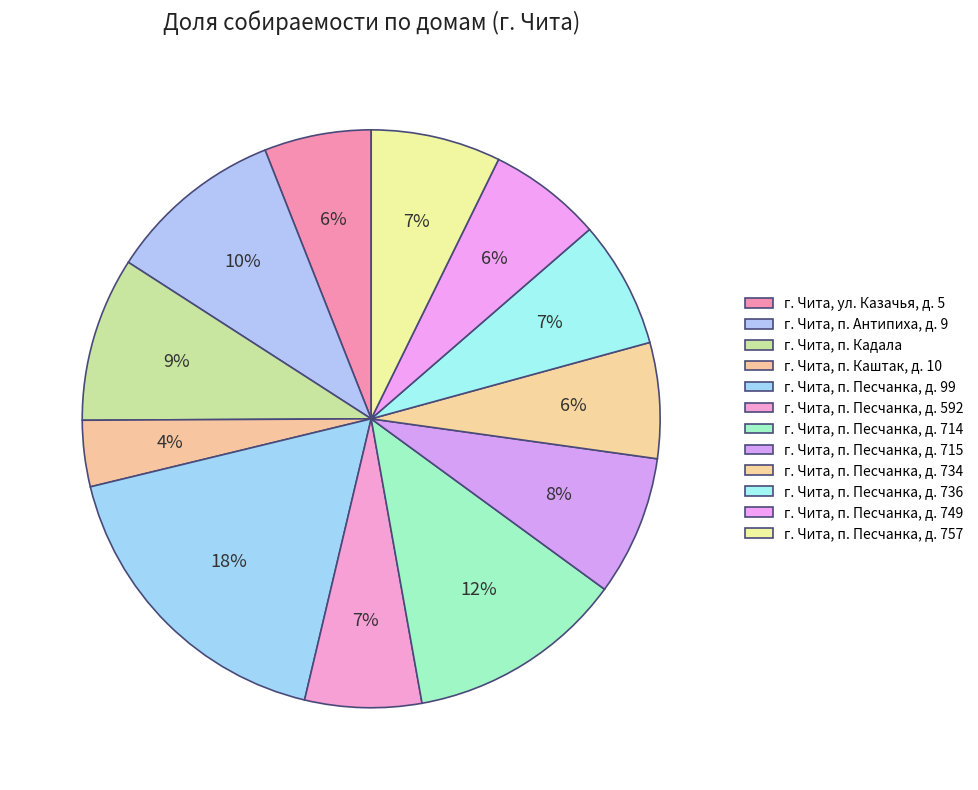

Count the number of slices in the pie.

12